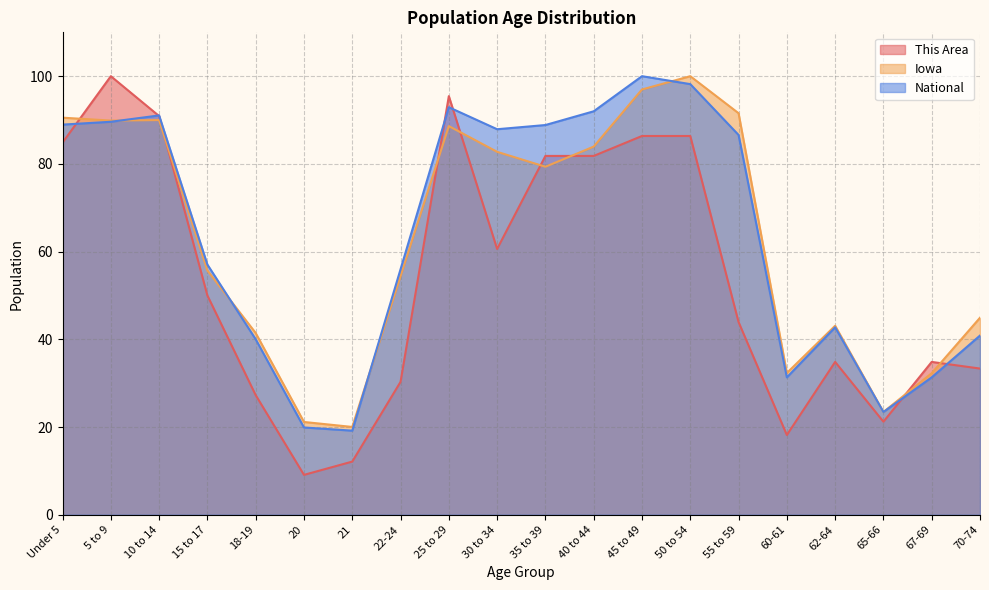

After their last crossing, which series has the higher values: Iowa or This Area?

Iowa